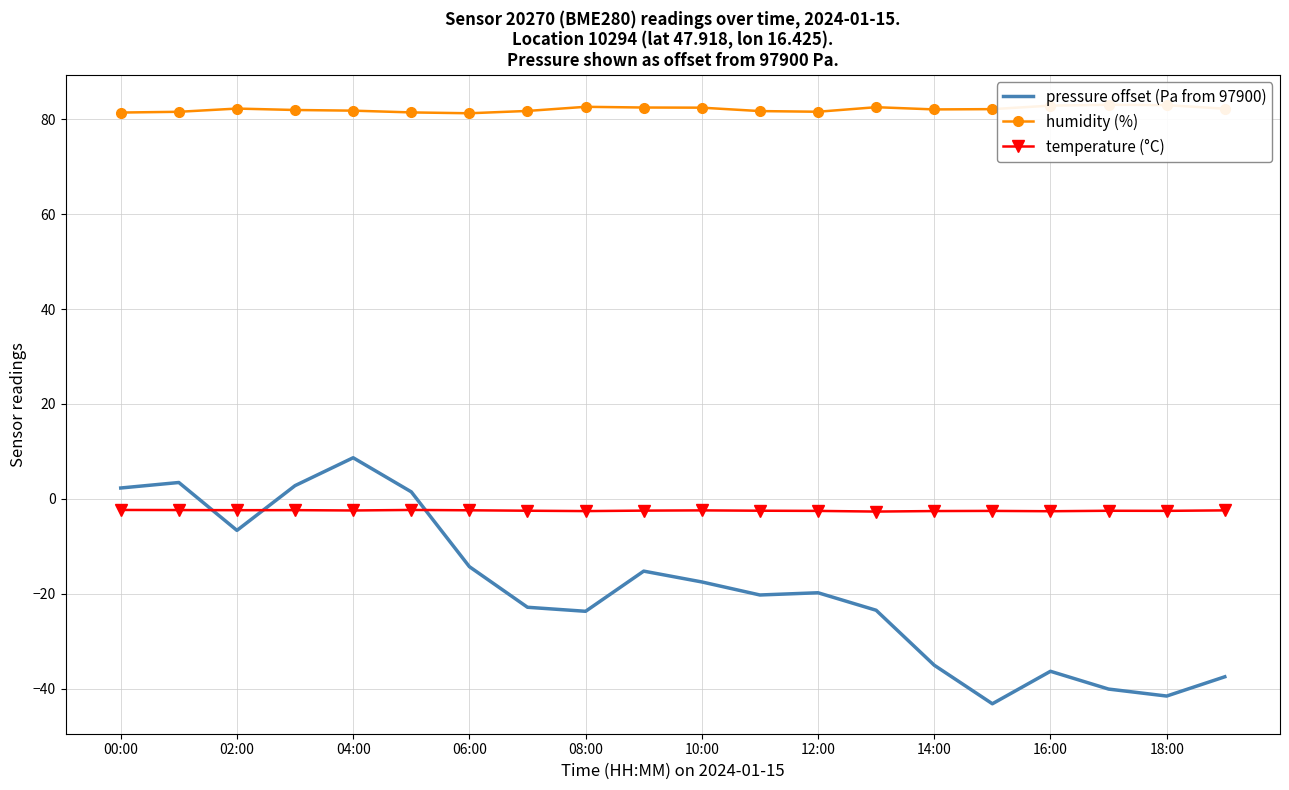

What is the average value of the pressure offset (Pa from 97900) series?

-19.0